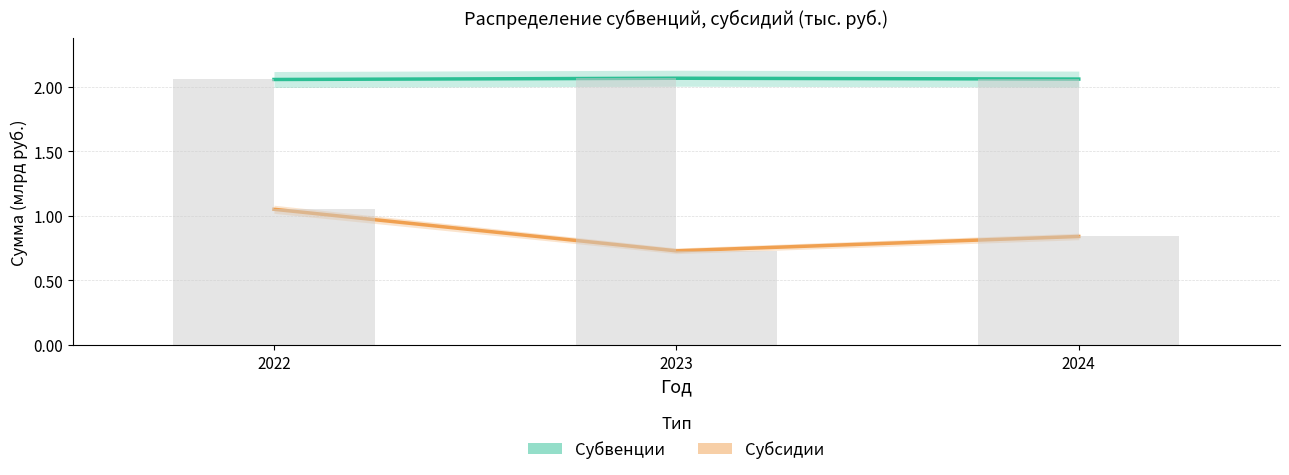

Reading left to right, list all the values displayed in this chart.

Субвенции: 2.1	2.1	2.1
Субсидии: 1.1	0.7	0.8